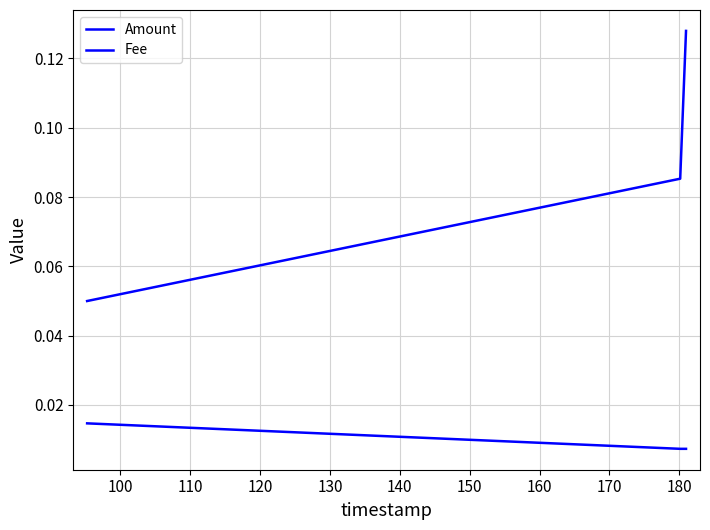

Does the chart display data point markers on the line(s)?

No